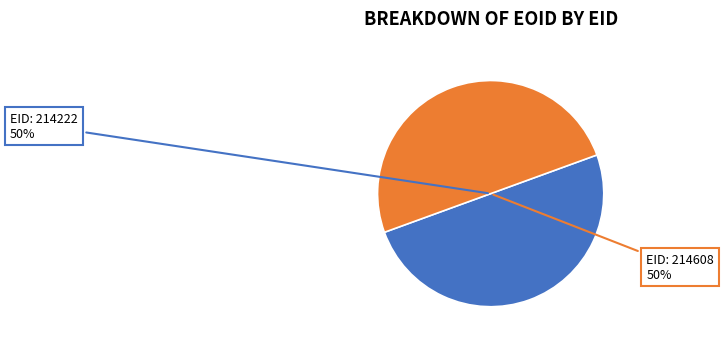

How many slices are in this pie chart?

2